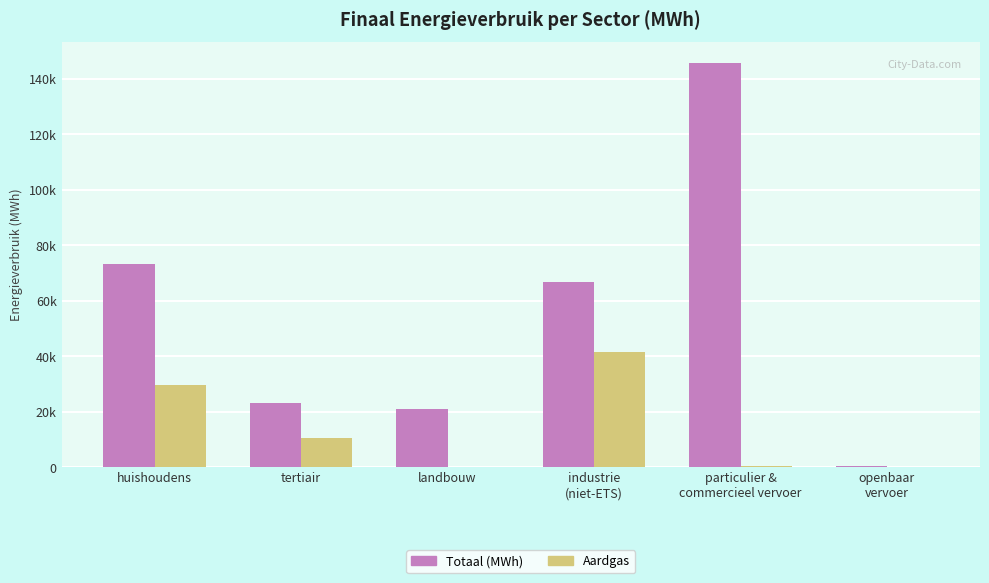

Rank the categories by Totaal (MWh) value from lowest to highest.

openbaar
vervoer, landbouw, tertiair, industrie
(niet-ETS), huishoudens, particulier &
commercieel vervoer